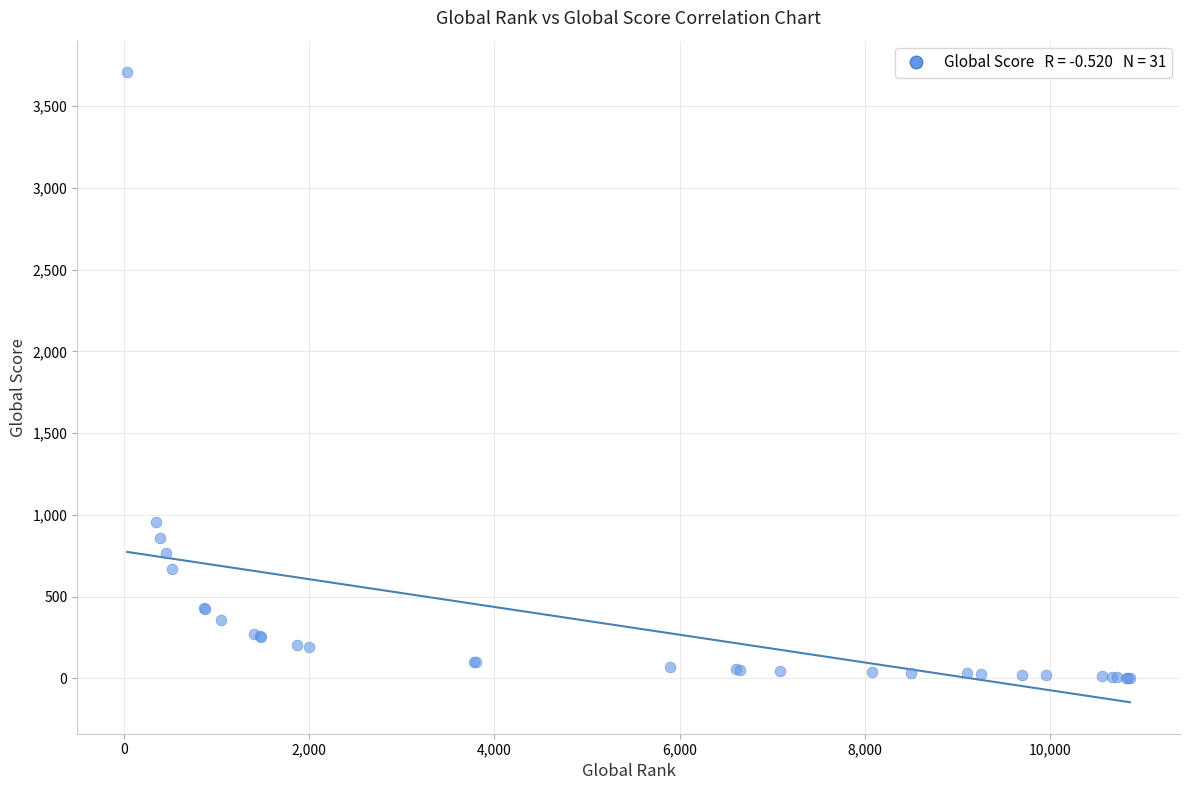

What Y value in the scatter plot is closest to 1856?

957